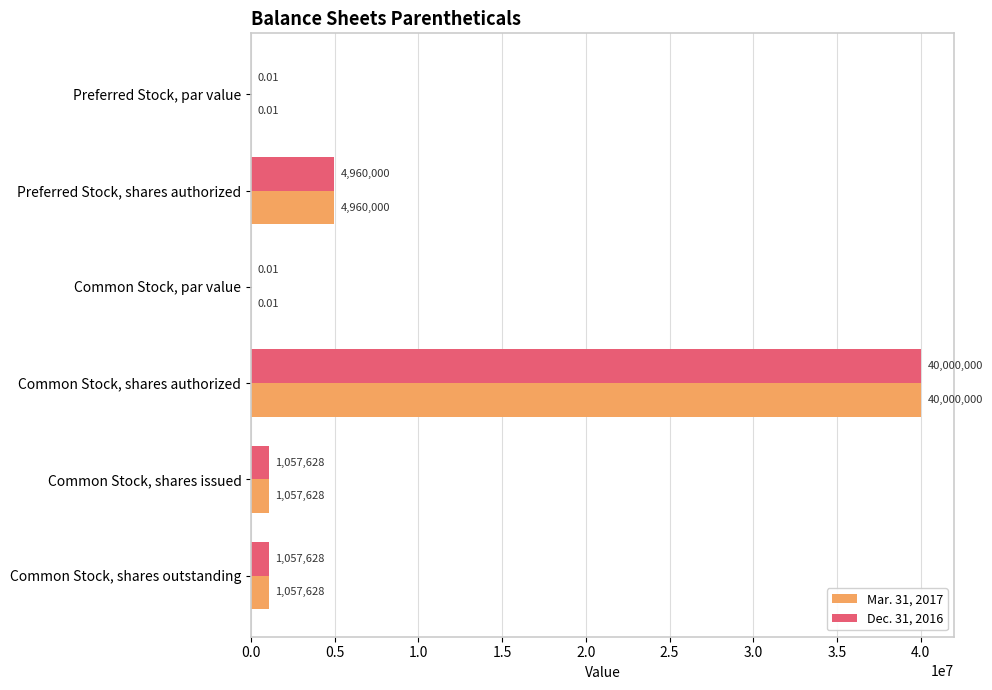

At which category is the sum across all series the highest?

Common Stock, shares authorized